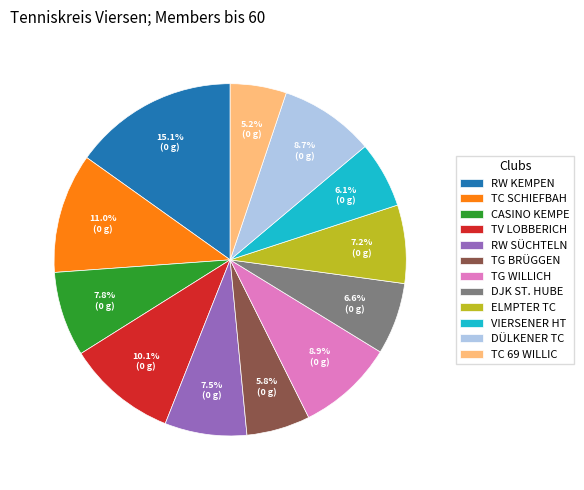

What percentage is NOT represented by TC 69 WILLIC?

94.8%